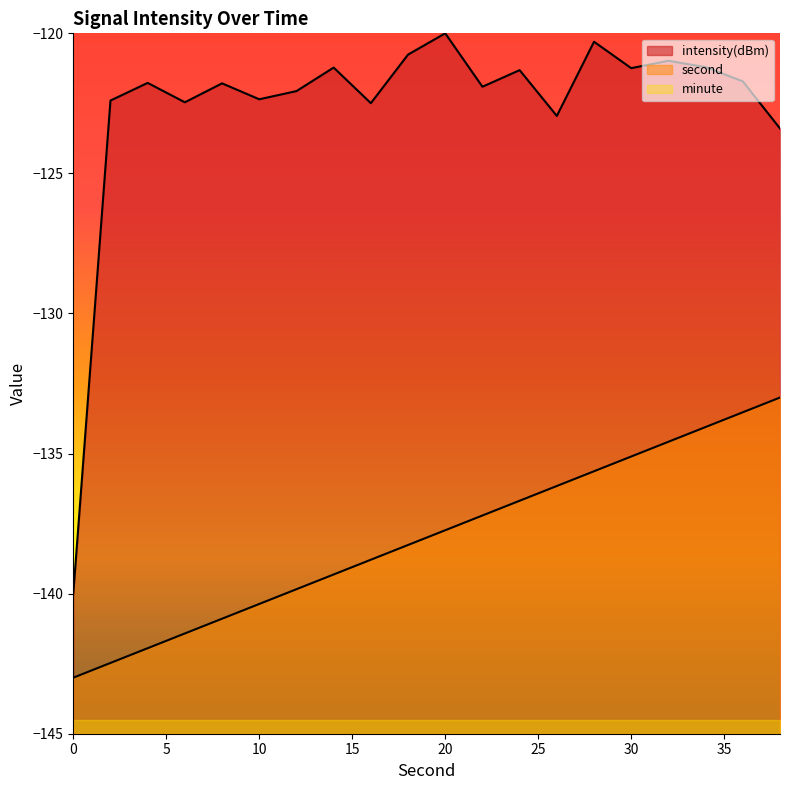

What is the value of the second point at the 1st from the left?

-143.0